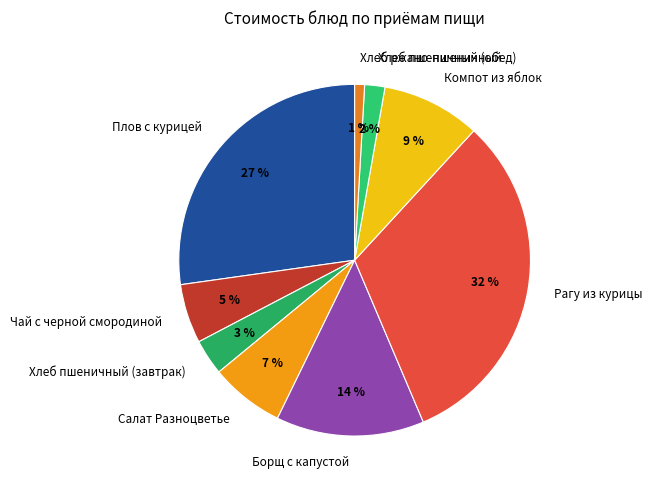

Which has a higher value, Чай с черной смородиной or Салат Разноцветье?

Салат Разноцветье